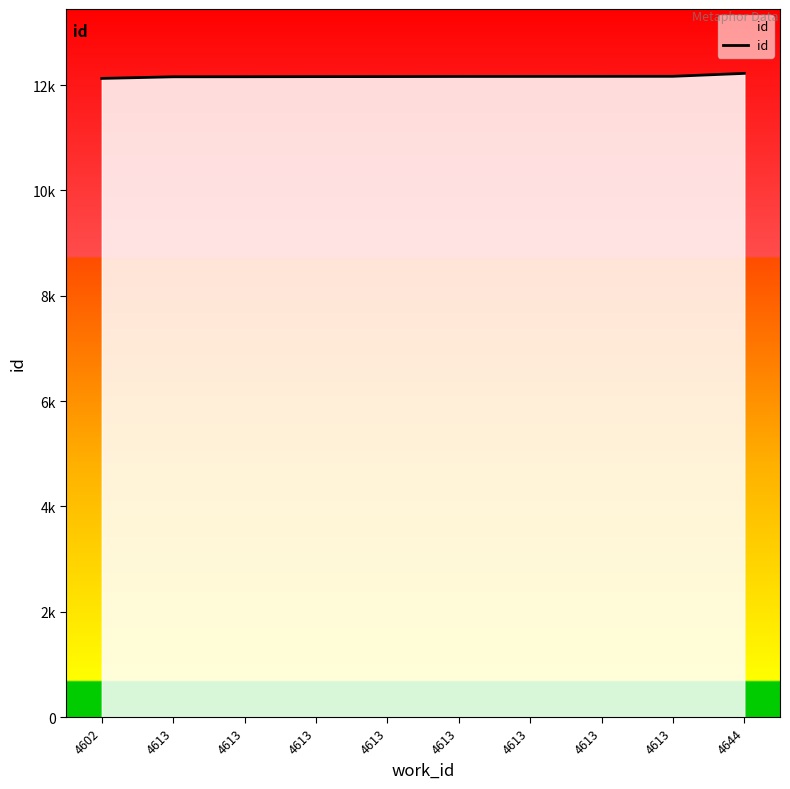

What is the difference between the values at 4613 and 4613?

8